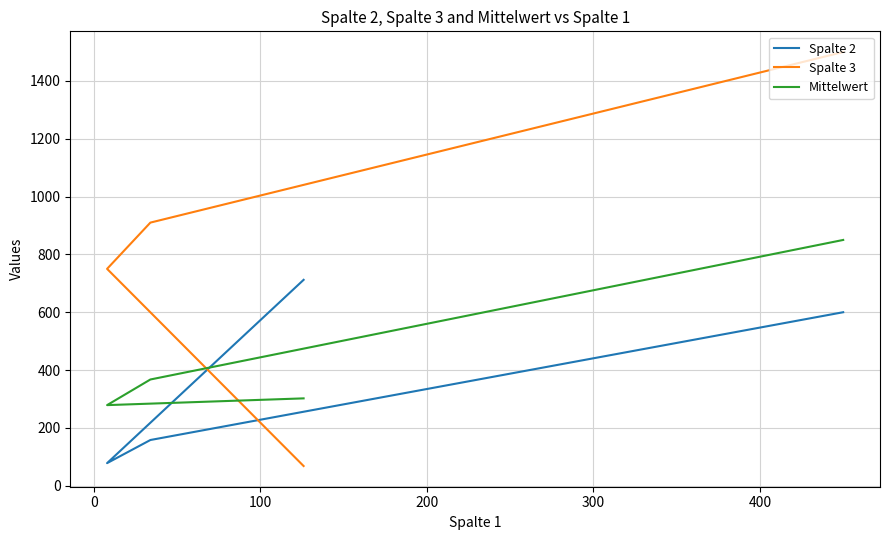

What is the minimum value for Mittelwert?

278.7